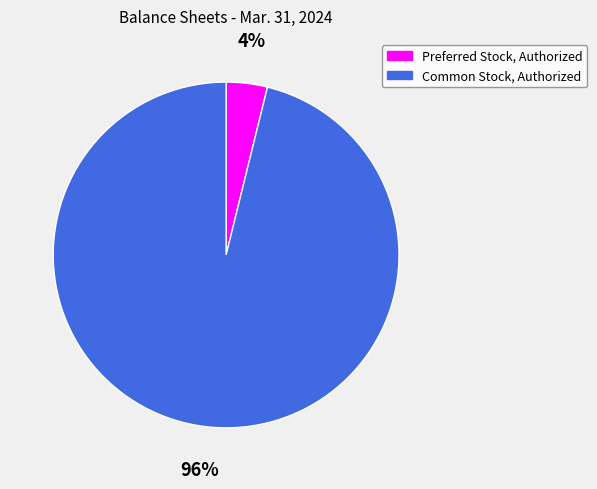

To the nearest percent, what percentage of the pie is Common Stock, Authorized?

96%